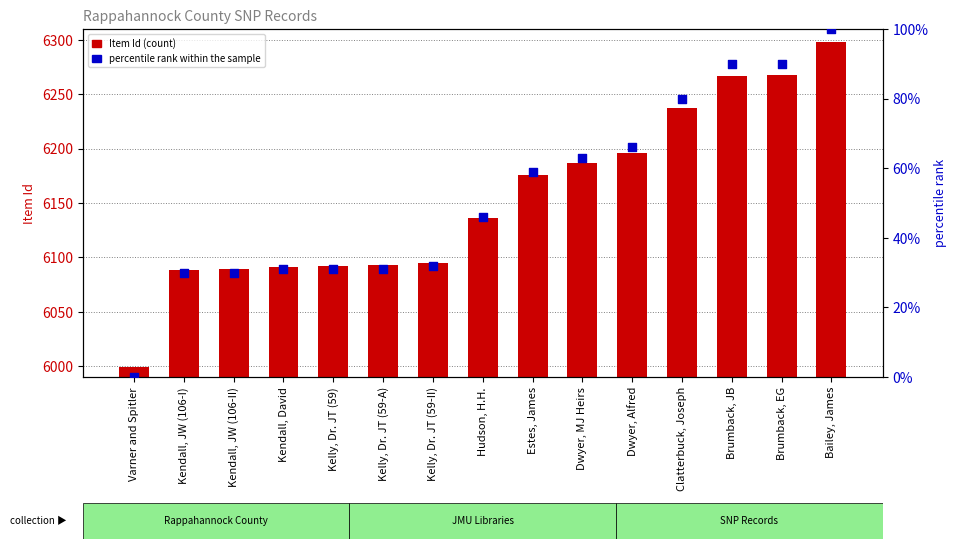

Which series contains the lowest Y value?

percentile rank within the sample